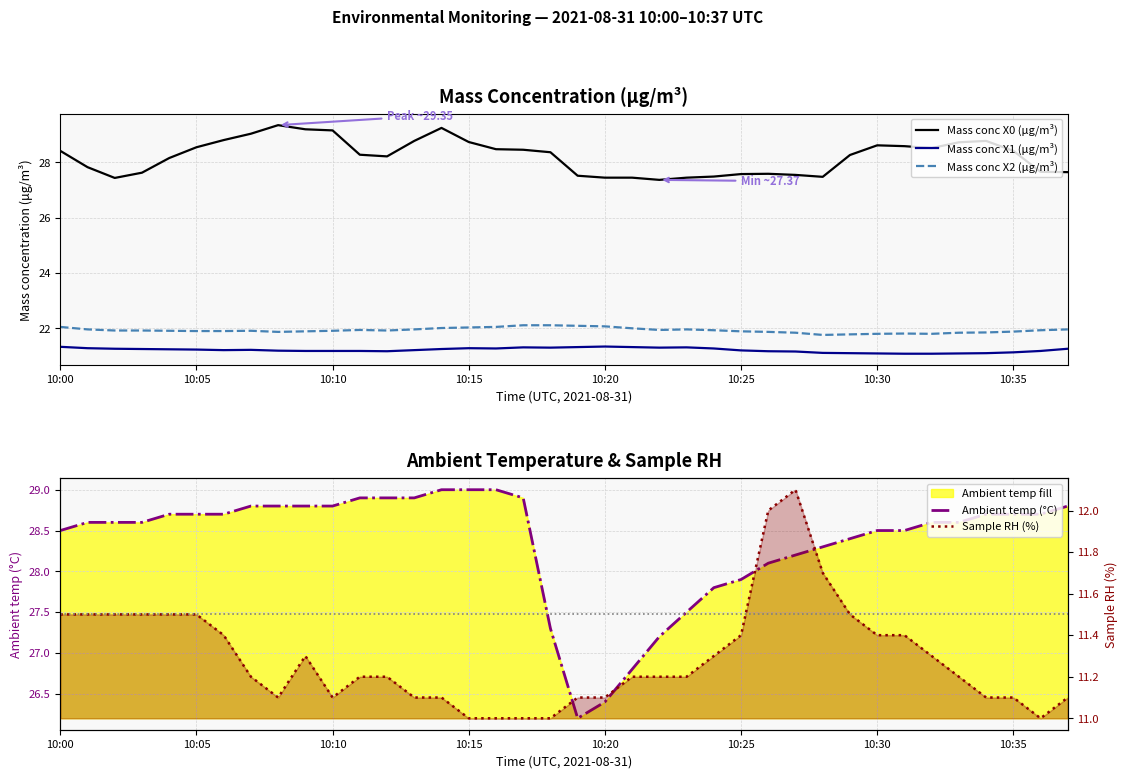

In Sample RH (%), how many points are higher than both neighbors (excluding endpoints)?

2